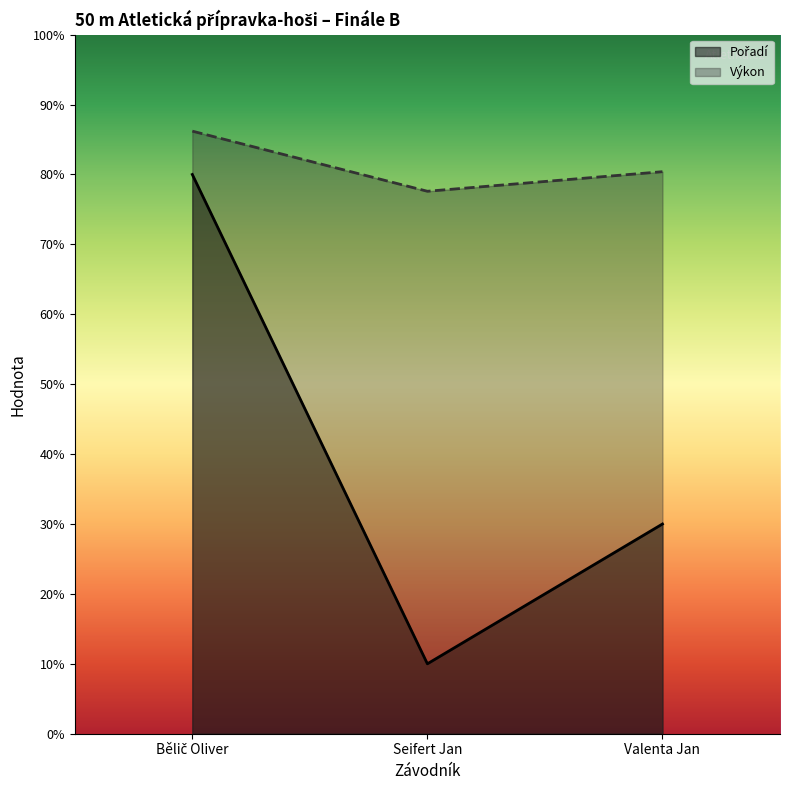

How many Pořadí values are between 1 and 8?

3